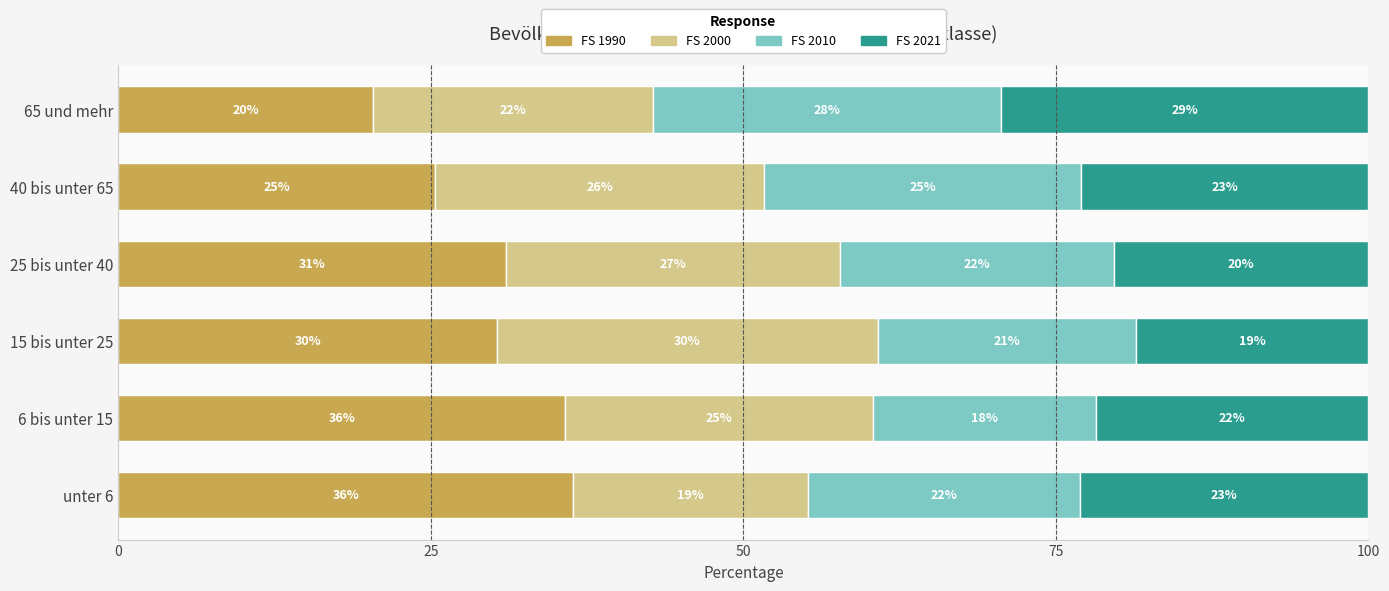

What are all the series names shown in the legend?

FS 1990, FS 2000, FS 2010, FS 2021